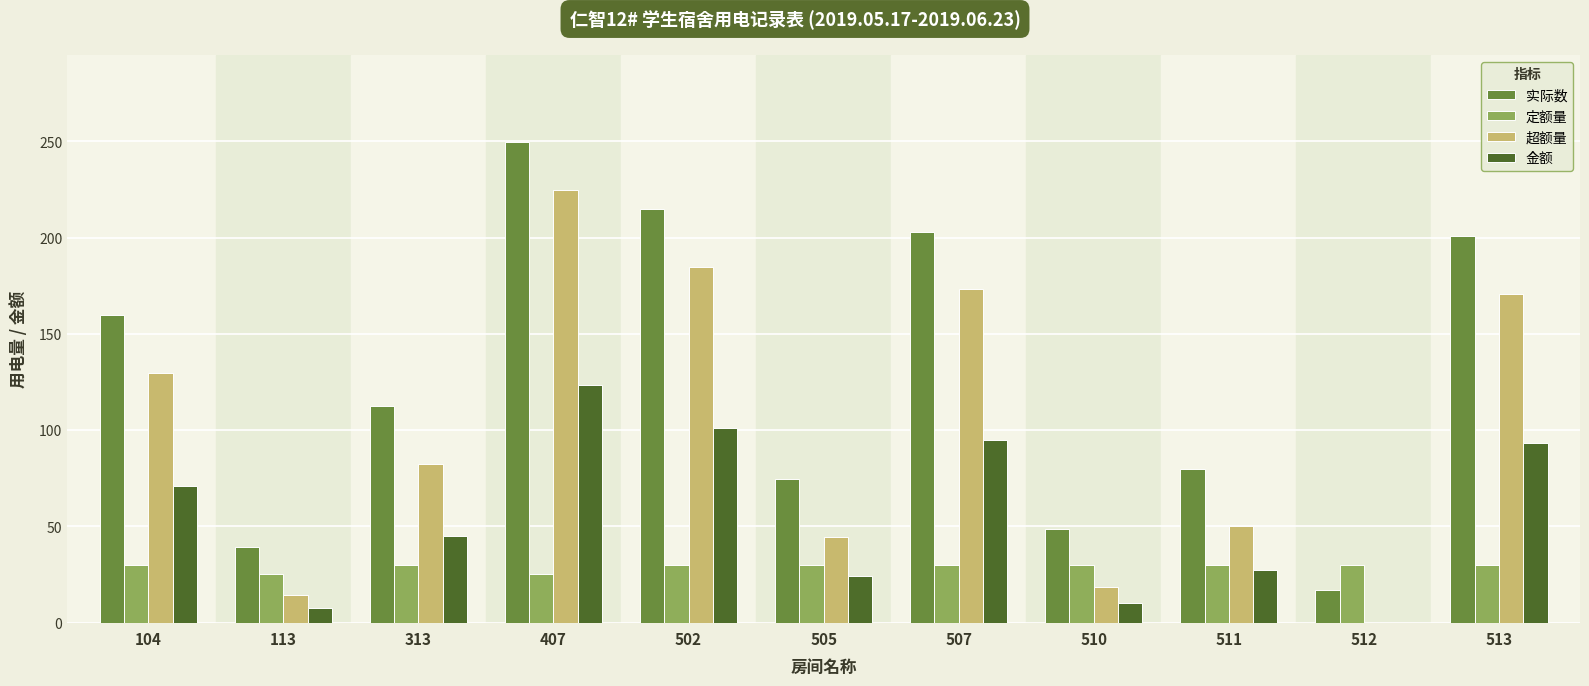

At which label is 实际数 closest to 133?

313